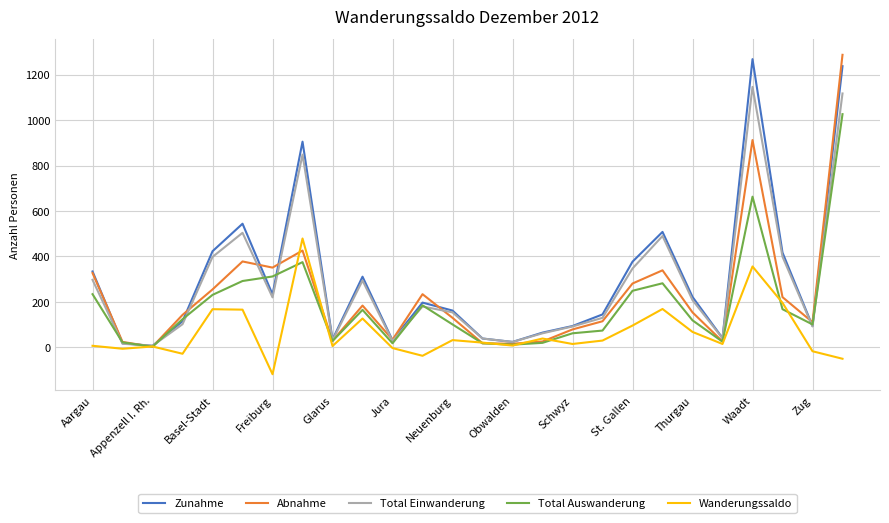

How many lines are shown in the chart?

5